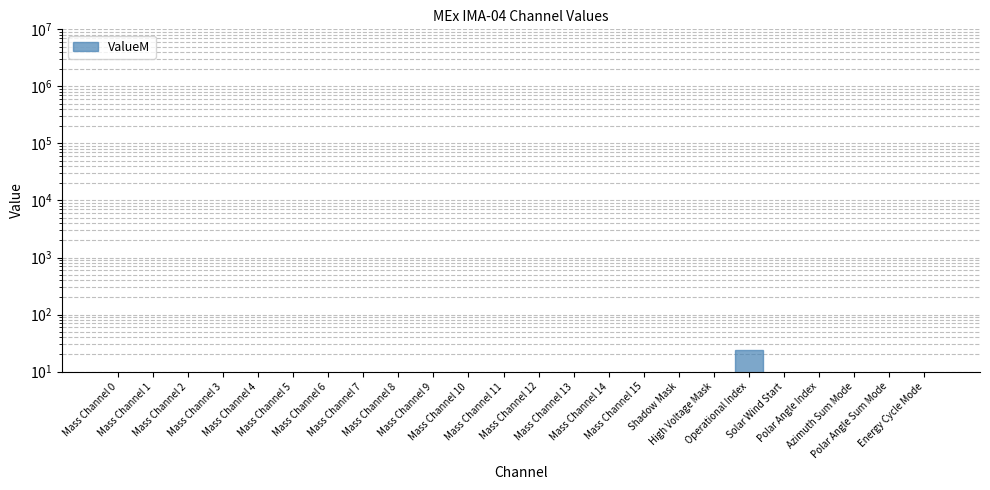

List the labels in order of value, largest first.

Operational Index, High Voltage Mask, Mass Channel 0, Mass Channel 1, Mass Channel 2, Mass Channel 3, Mass Channel 4, Mass Channel 5, Mass Channel 6, Mass Channel 7, Mass Channel 8, Mass Channel 9, Mass Channel 10, Mass Channel 11, Mass Channel 12, Mass Channel 13, Mass Channel 14, Mass Channel 15, Shadow Mask, Solar Wind Start, Polar Angle Index, Azimuth Sum Mode, Polar Angle Sum Mode, Energy Cycle Mode